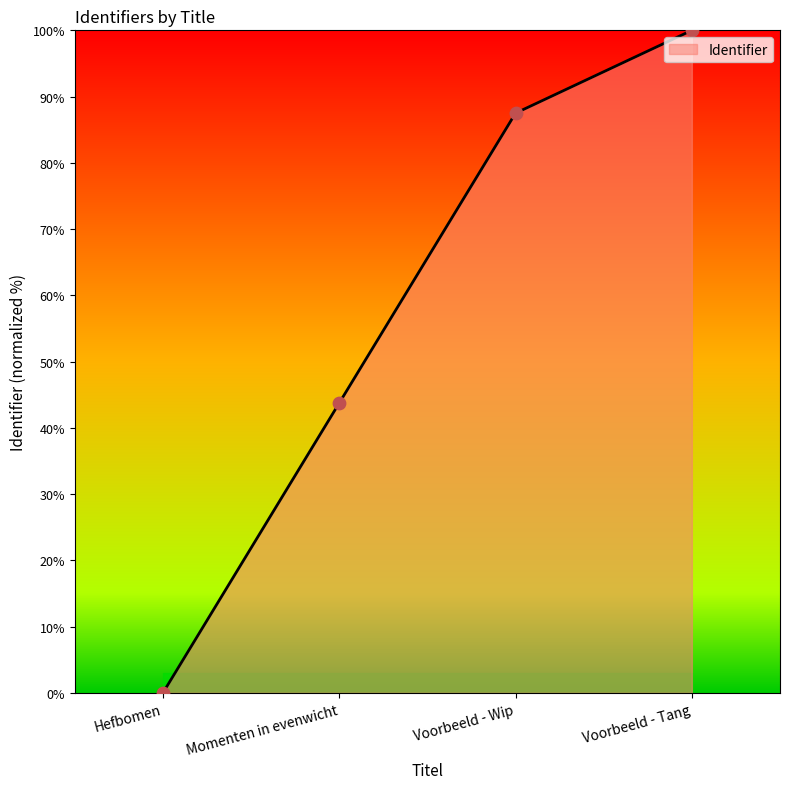

What is the change in value from Hefbomen to Voorbeeld - Tang?

+100.0